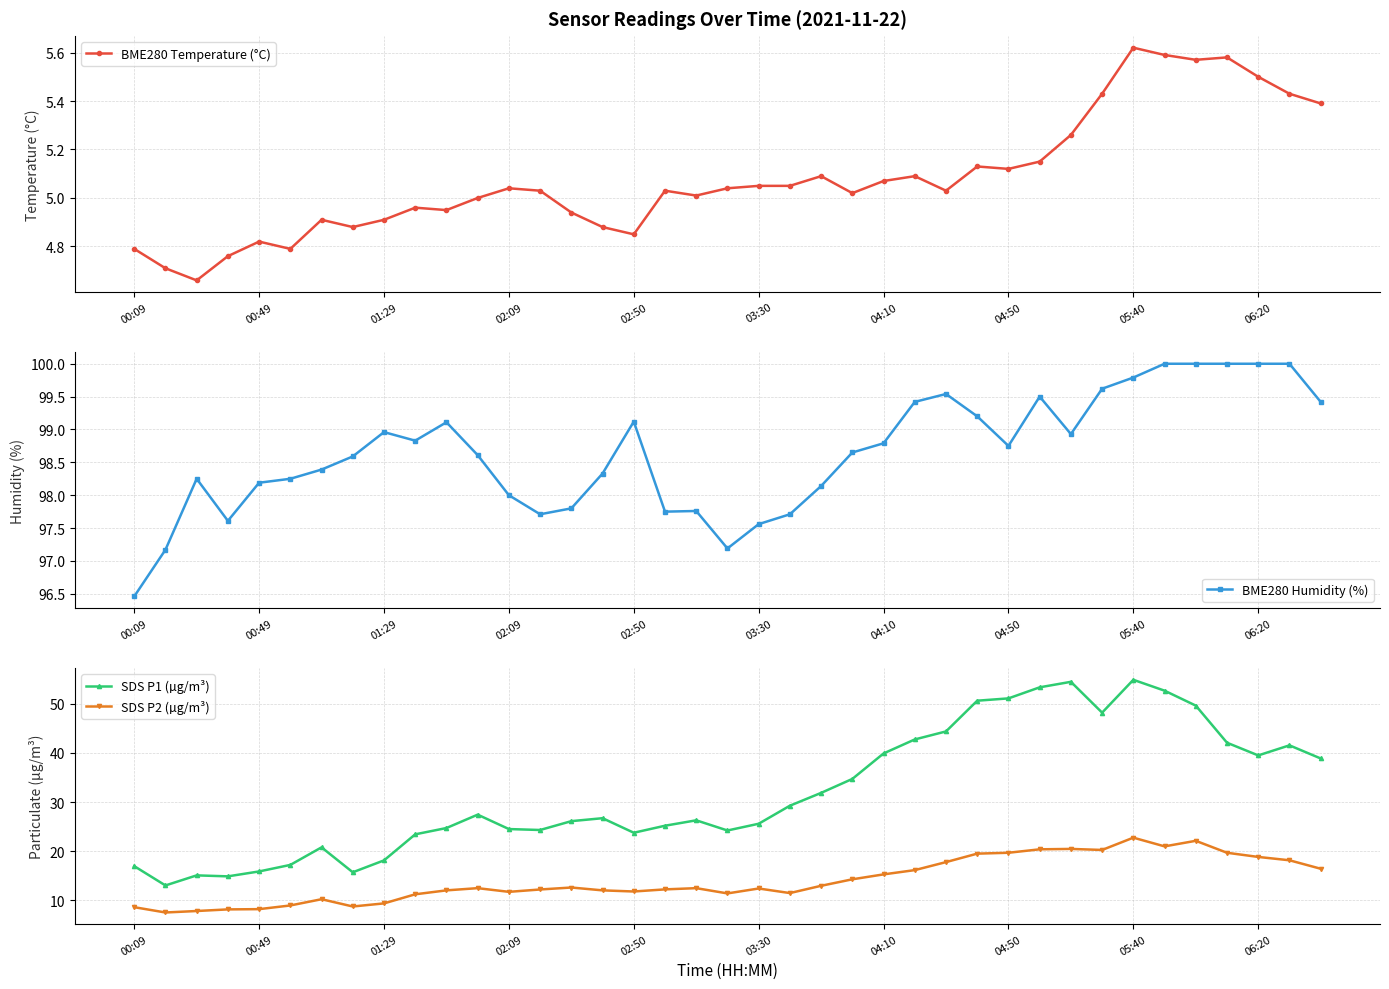

What are all the series names shown in the legend?

BME280 Temperature (°C), BME280 Humidity (%), SDS P1 (µg/m³), SDS P2 (µg/m³)